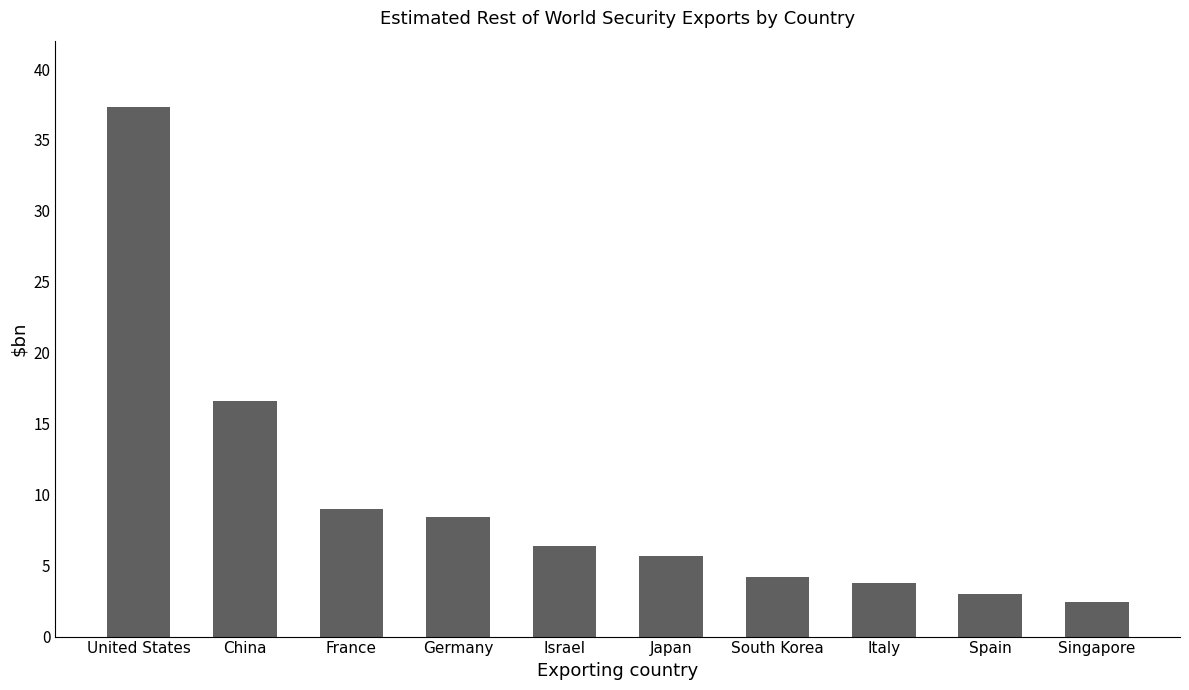

How many bars are there in total?

10